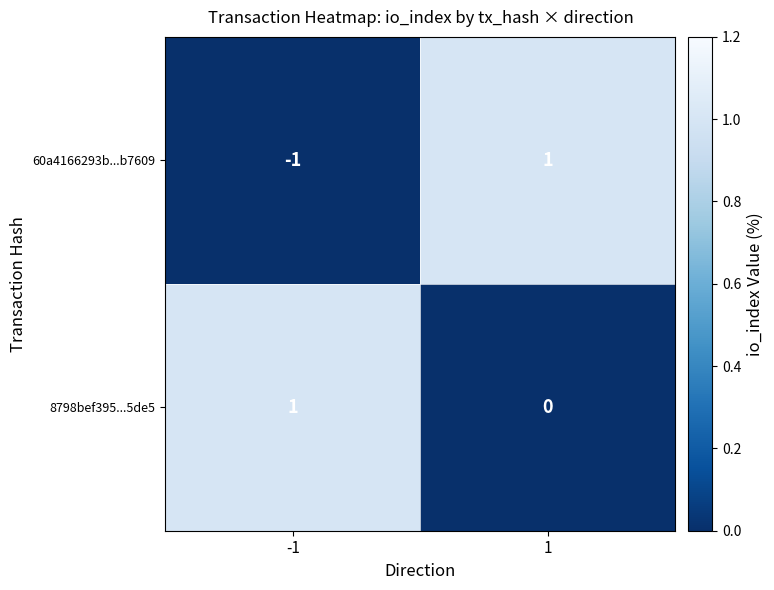

Rank the series by their average value, from highest to lowest.

8798bef395...5de5, 60a4166293b...b7609